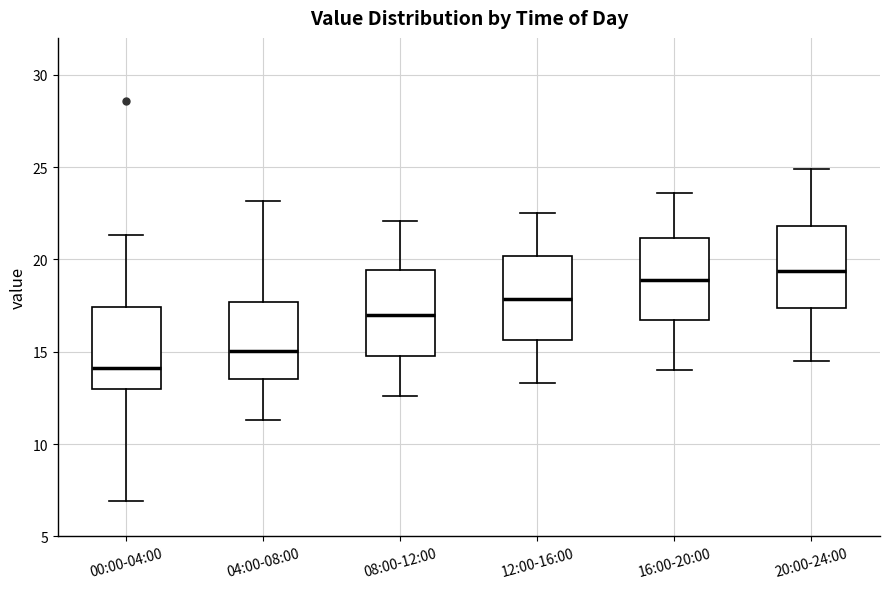

Reading left to right, transcribe this box plot: for each box, give where its median line is, the range the box spans, and where its two whiskers end, as read against the y-axis. The values are not printed on the chart, so give them approximately, as read against the axis.

00:00-04:00: median 14.0, box 13.0 to 17.5, whiskers 7.0 to 21.5
04:00-08:00: median 15.0, box 13.5 to 17.5, whiskers 11.5 to 23.0
08:00-12:00: median 17.0, box 15.0 to 19.5, whiskers 12.5 to 22.0
12:00-16:00: median 18.0, box 15.5 to 20.0, whiskers 13.5 to 22.5
16:00-20:00: median 19.0, box 16.5 to 21.0, whiskers 14.0 to 23.5
20:00-24:00: median 19.5, box 17.5 to 22.0, whiskers 14.5 to 25.0